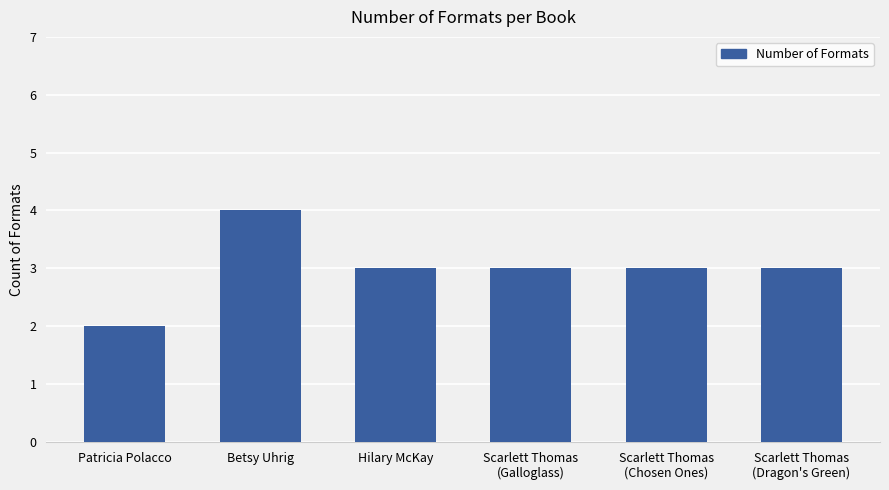

What is the sum of the values at Scarlett Thomas
(Dragon's Green) and Hilary McKay?

6